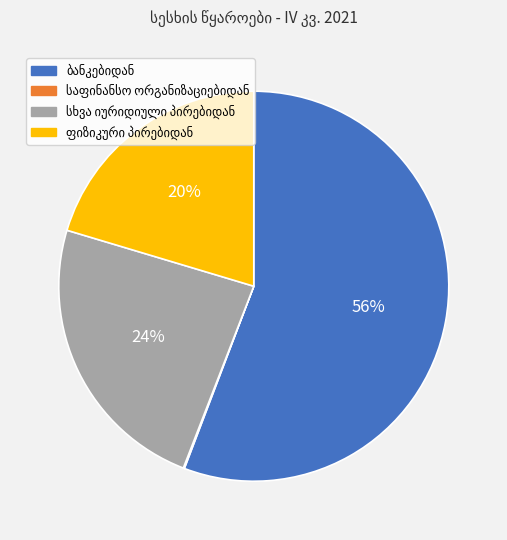

To the nearest percent, what is the average slice percentage?

25%